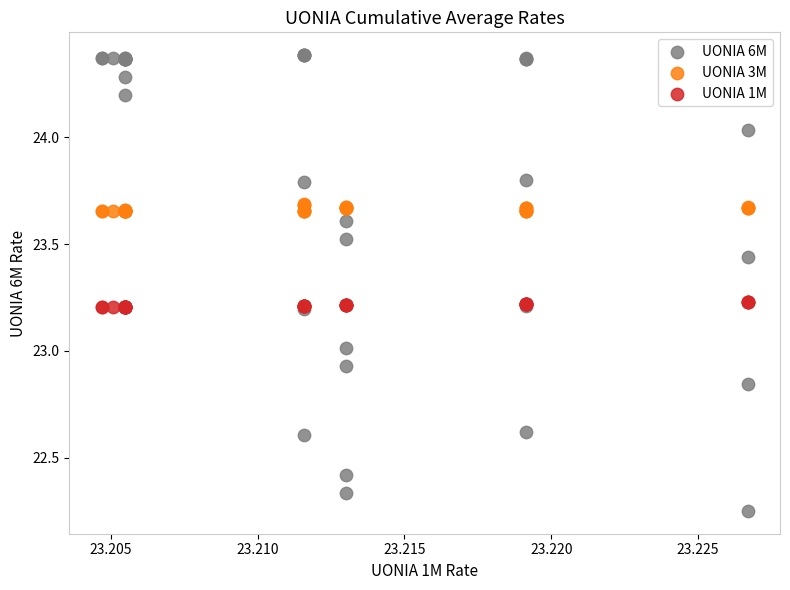

Which series contains the lowest Y value?

UONIA 6M